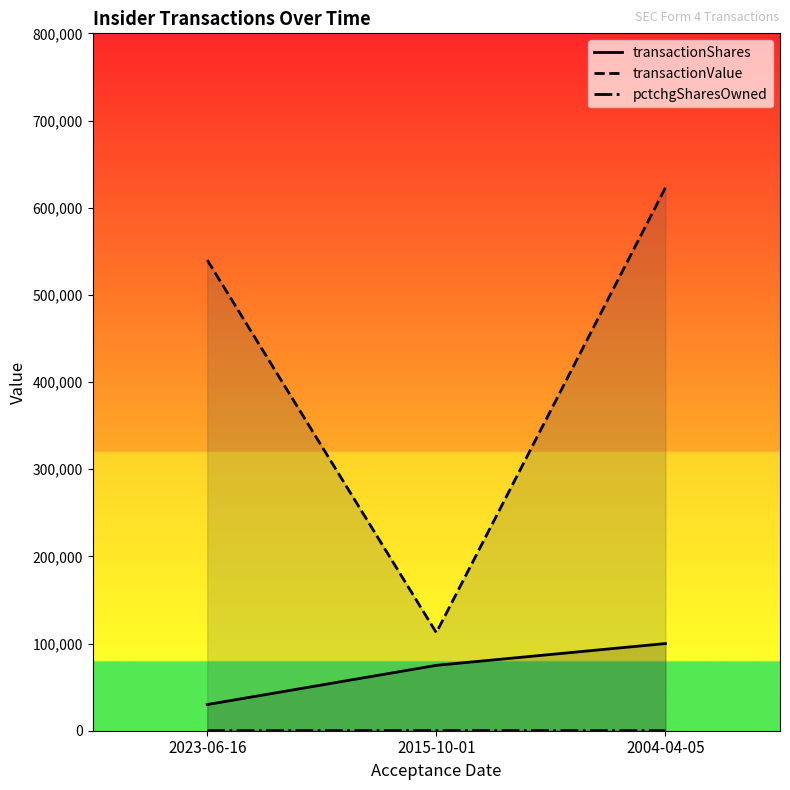

What are all the series names shown in the legend?

transactionShares, transactionValue, pctchgSharesOwned